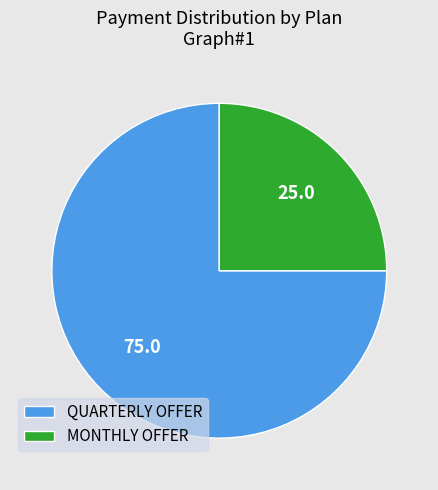

Combined, do QUARTERLY OFFER and MONTHLY OFFER account for over 50%?

Yes